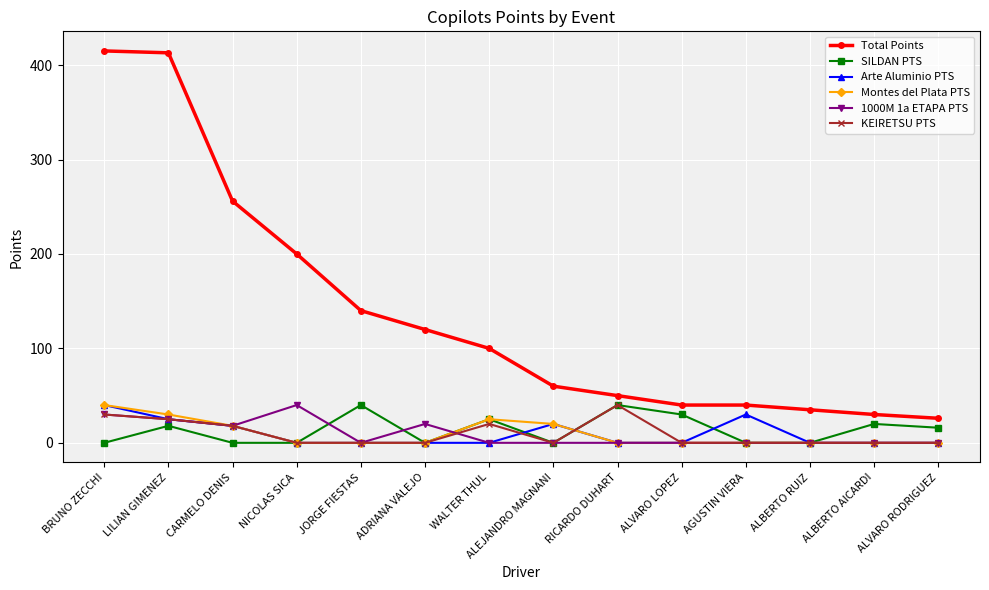

Is this an area chart (filled region under the line)?

No